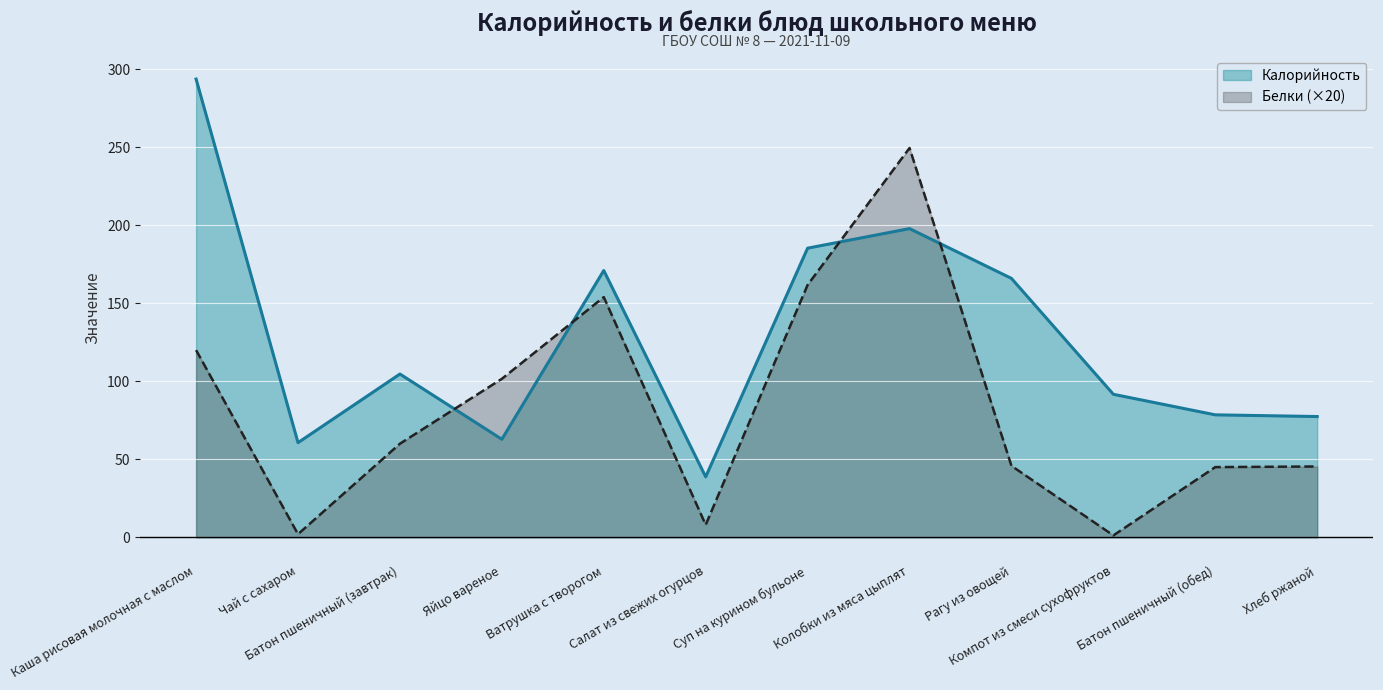

Reading left to right, what are all the values shown in this chart?

Калорийность: 293.8	60.7	104.7	62.8	171.1	38.7	185.4	197.9	166.0	91.7	78.5	77.4
Белки: 120.0	2.0	60.0	101.6	154.0	8.0	161.8	249.6	45.8	1.2	45.0	45.4